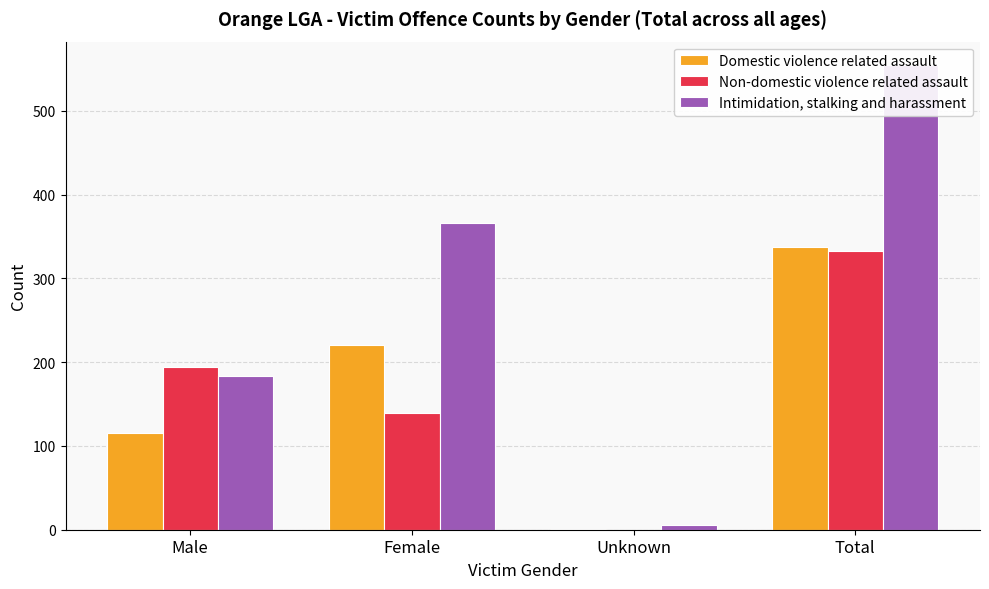

At which category is the sum across all series the highest?

Total